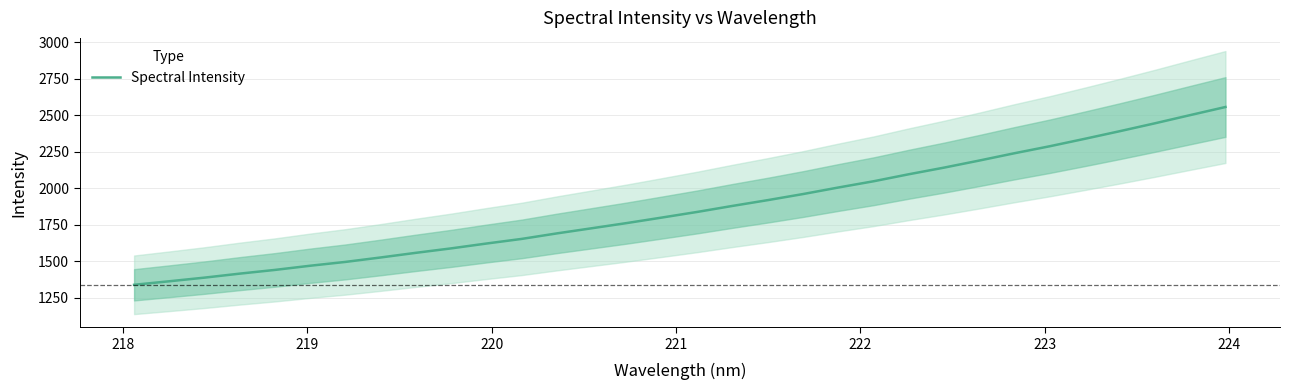

What is the difference between the maximum and minimum values?

1218.5